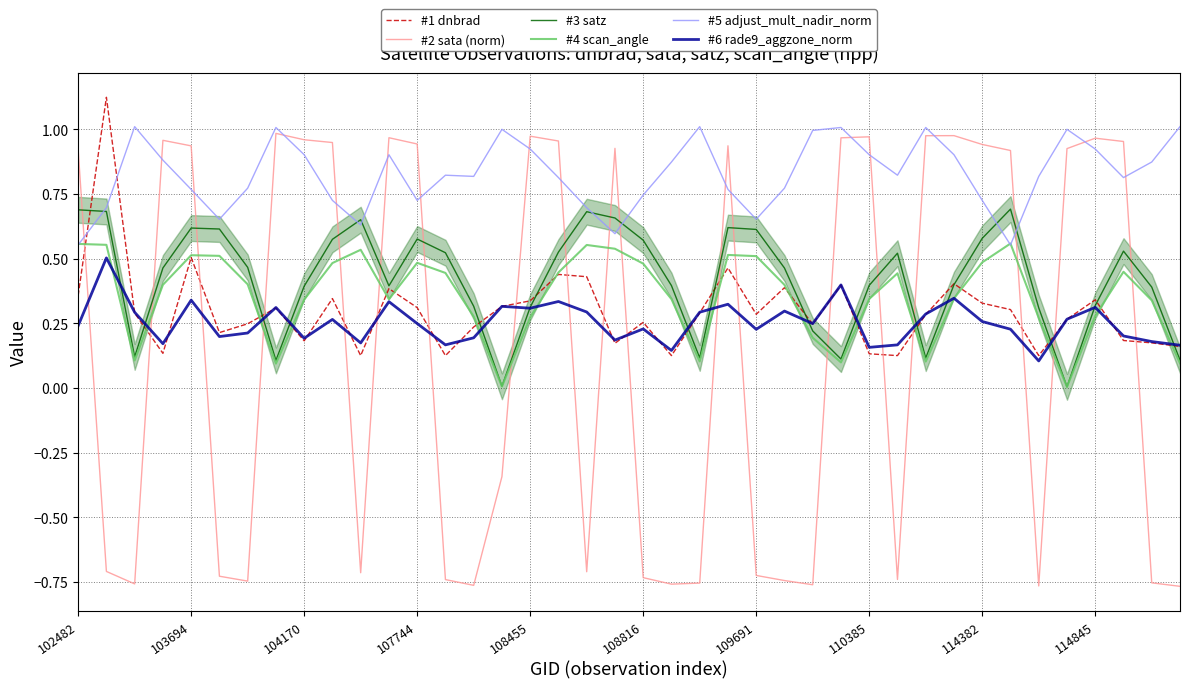

List the labels in order of #3 satz value, smallest first.

35, 15, 110385, 39, 27, 30, 22, 104170, 26, 34, 16, 14, 36, 38, 114382, 11, 21, 28, 31, 25, 107744, 109691, 29, 13, 17, 37, 20, 114845, 12, 32, 24, 108816, 108455, 23, 10, 19, 18, 103694, 102482, 33